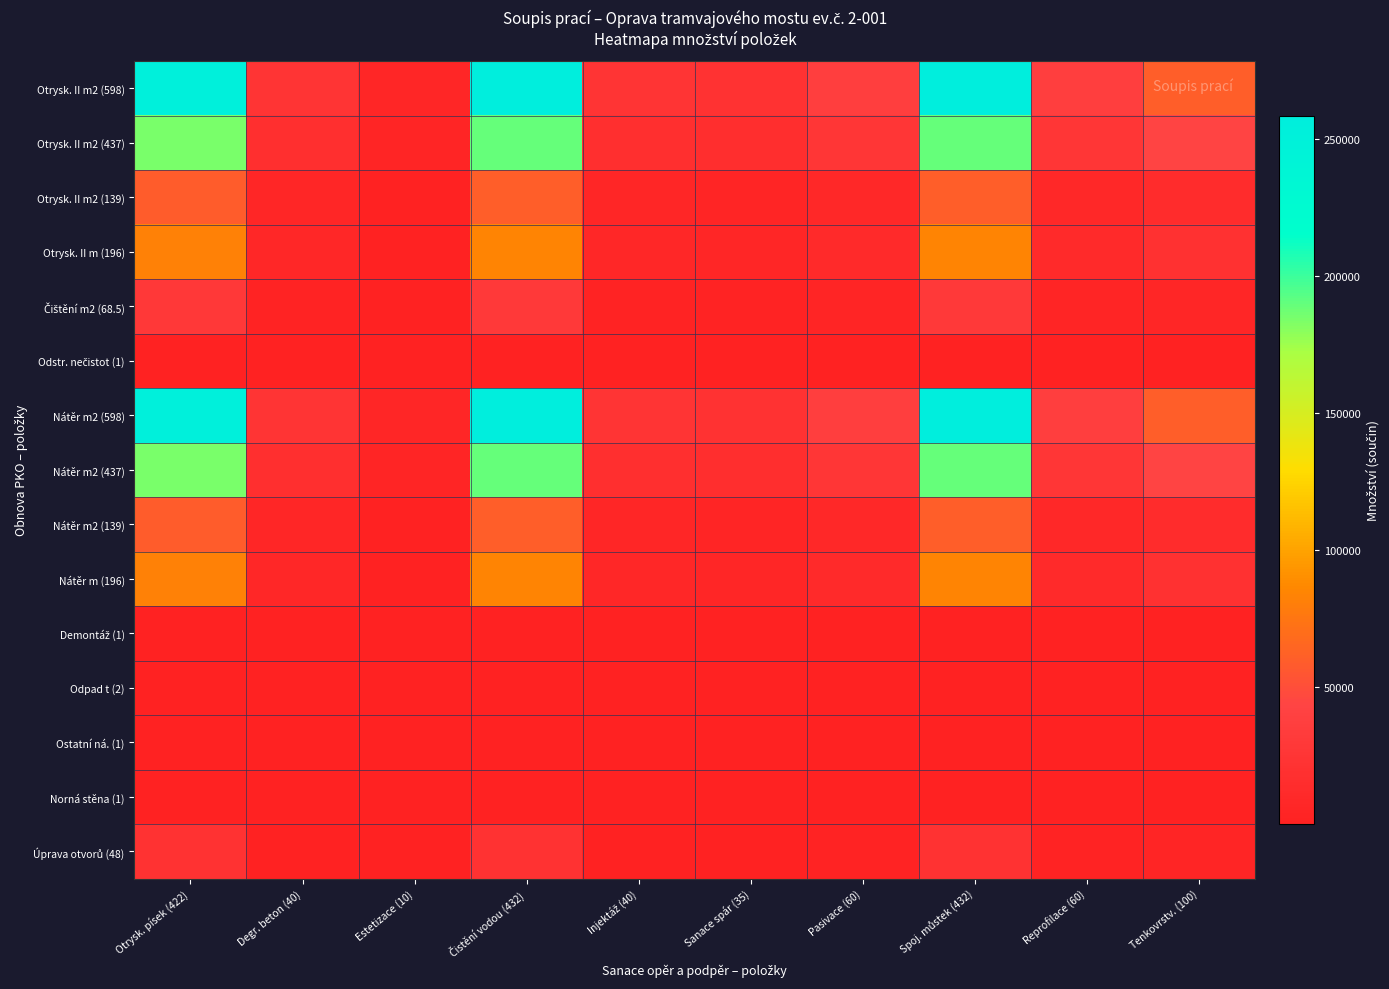

What is the spread (max minus min) of values at Degr. beton (40)?

23880.0